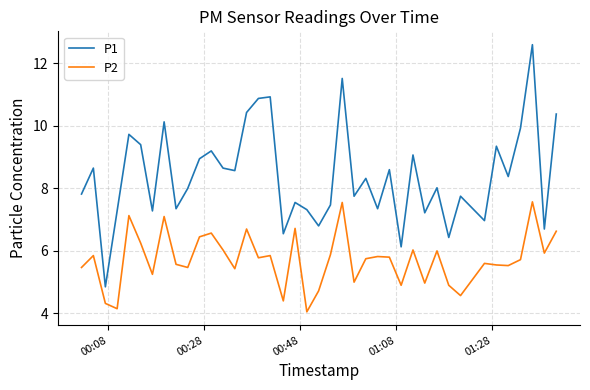

List the series in order of their peak value, lowest first.

P2, P1